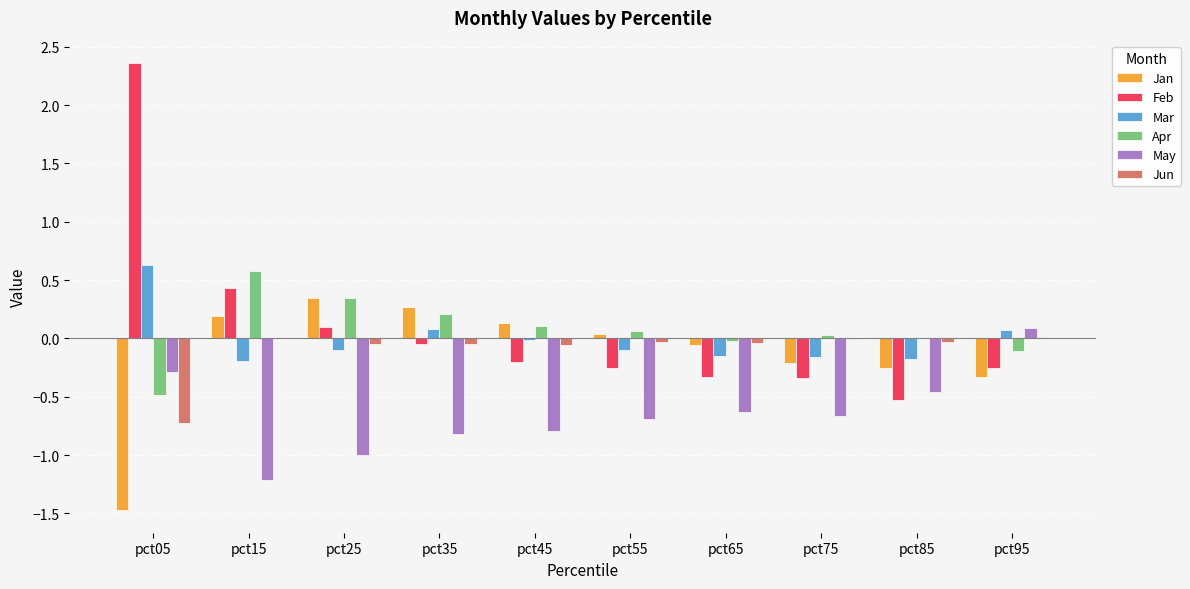

Which series changed the most between pct15 and pct75?

Feb